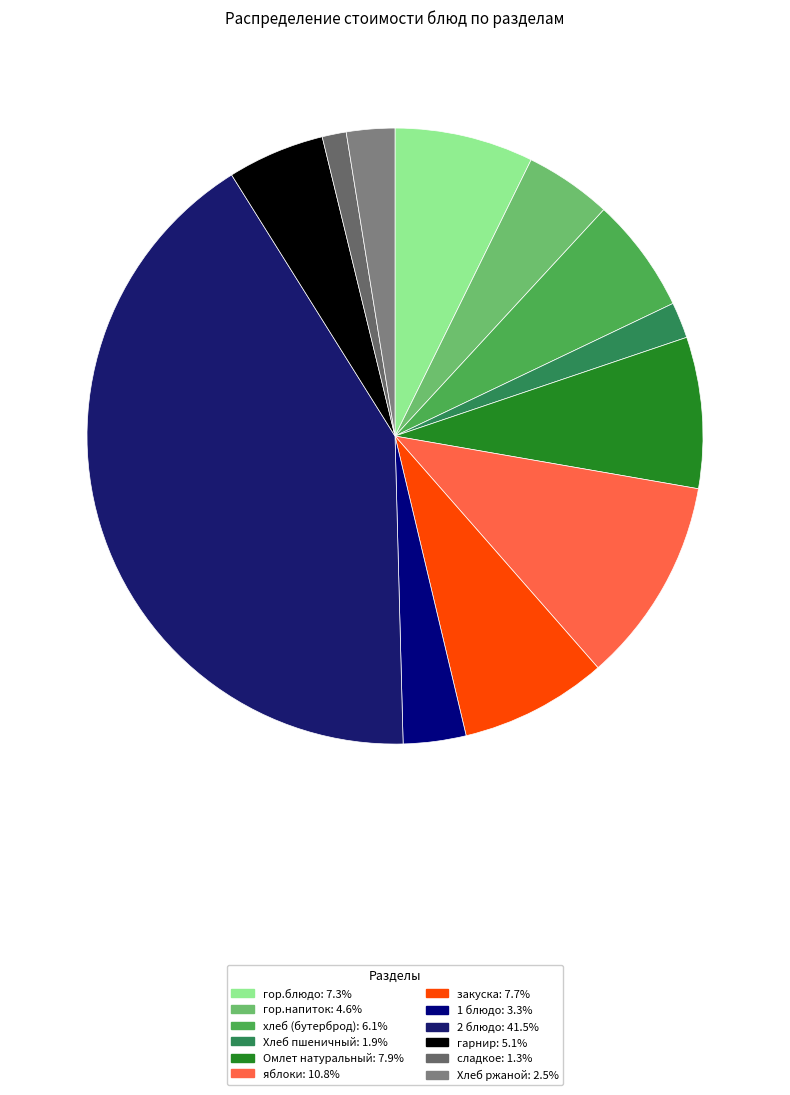

Between Хлеб пшеничный and гарнир, which is larger?

гарнир